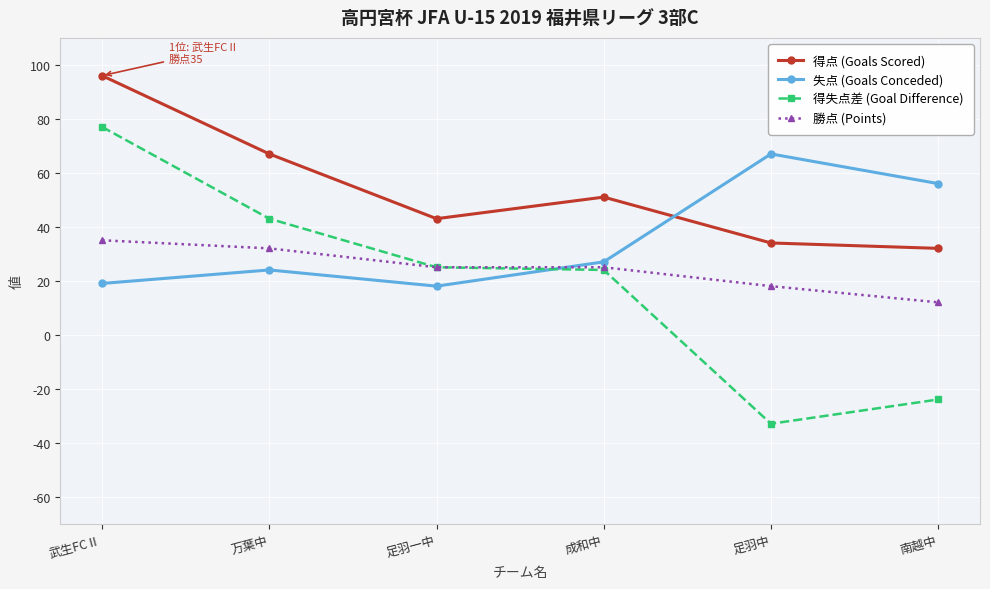

Reading left to right, transcribe all the data shown in this chart.

得点 (Goals Scored): 96	67	43	51	34	32
失点 (Goals Conceded): 19	24	18	27	67	56
得失点差 (Goal Difference): 77	43	25	24	-33	-24
勝点 (Points): 35	32	25	25	18	12